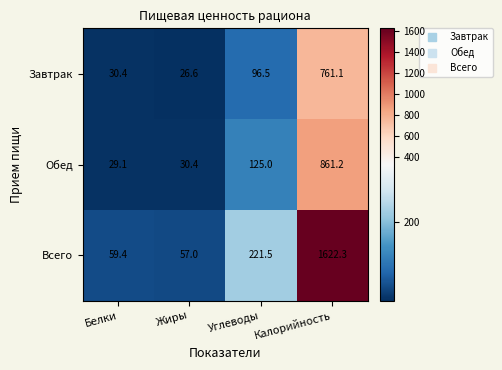

What is the difference between the highest and lowest values at Калорийность?

861.2